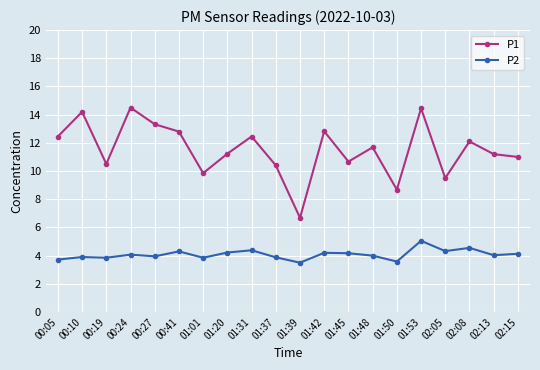

True or false: P1 has more than 1 interior local peaks.

True